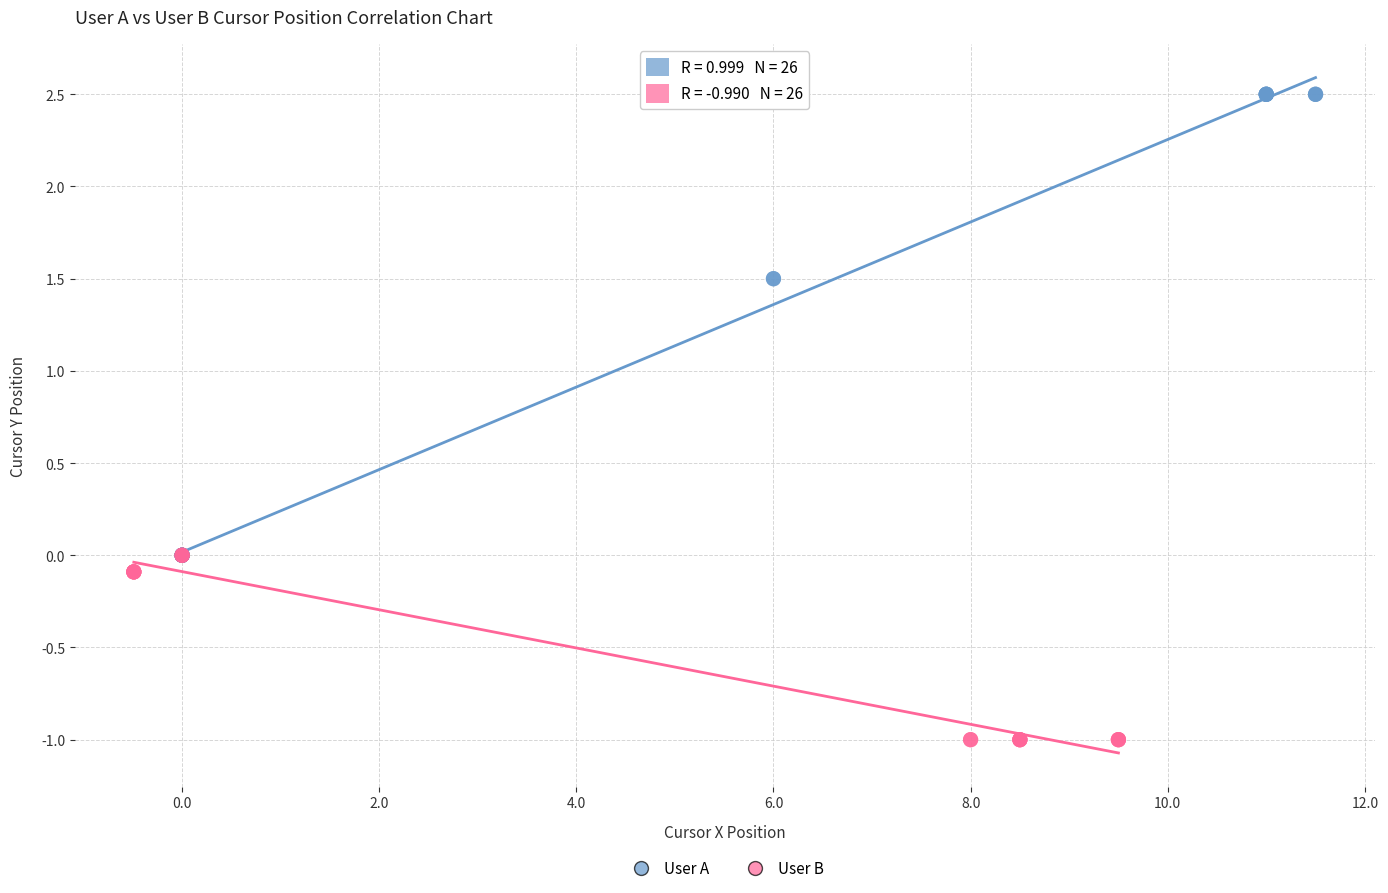

Which series contains the lowest Y value?

User B